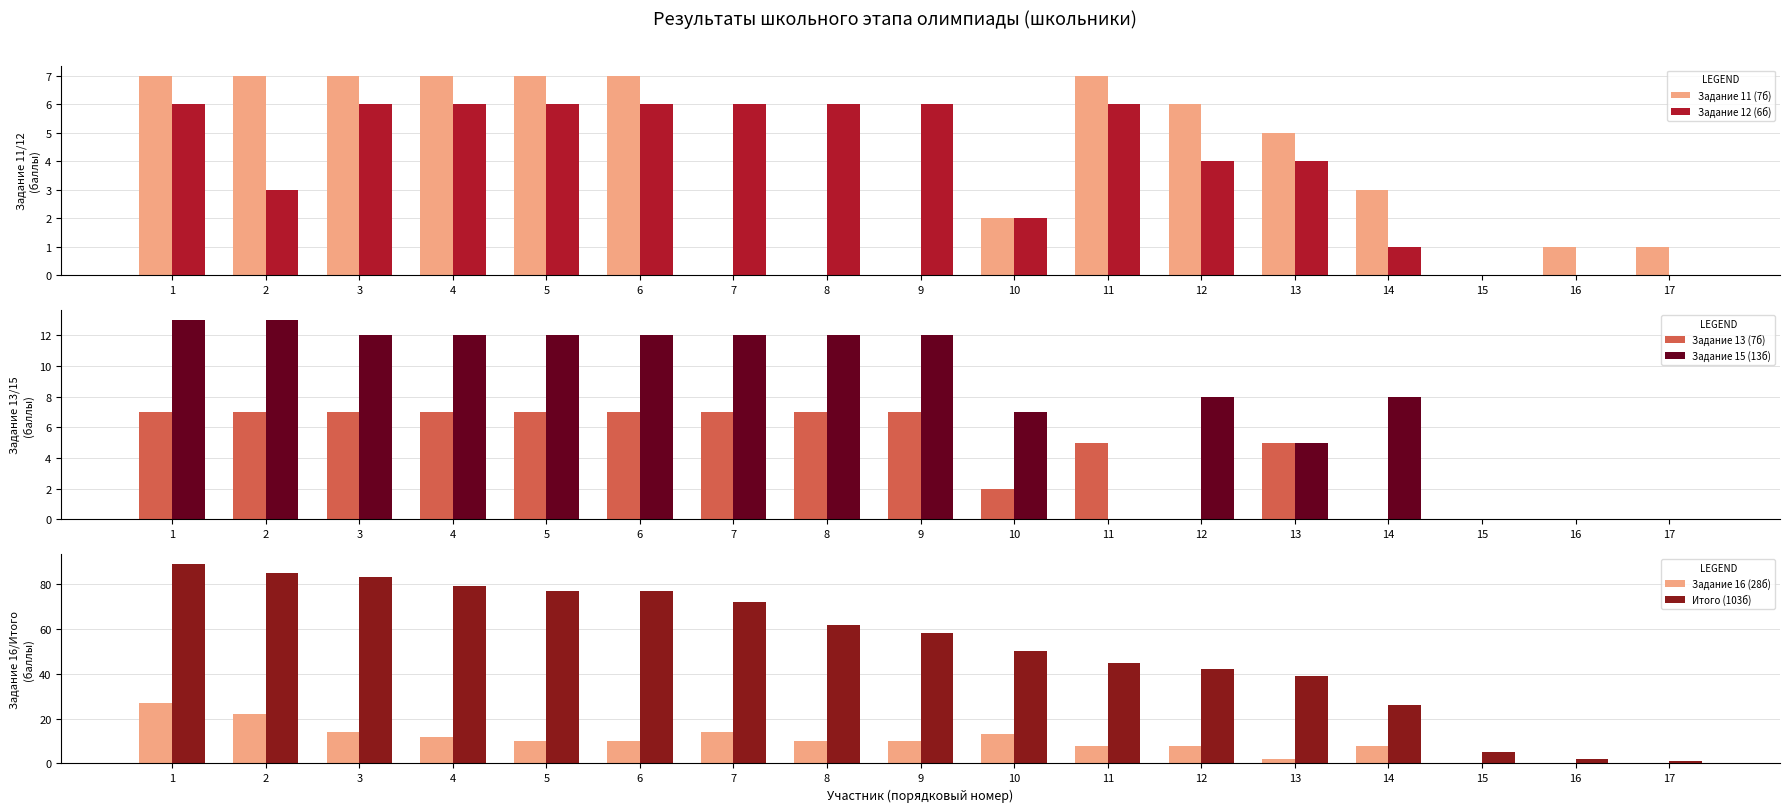

What is the spread (max minus min) of values at 14?

26